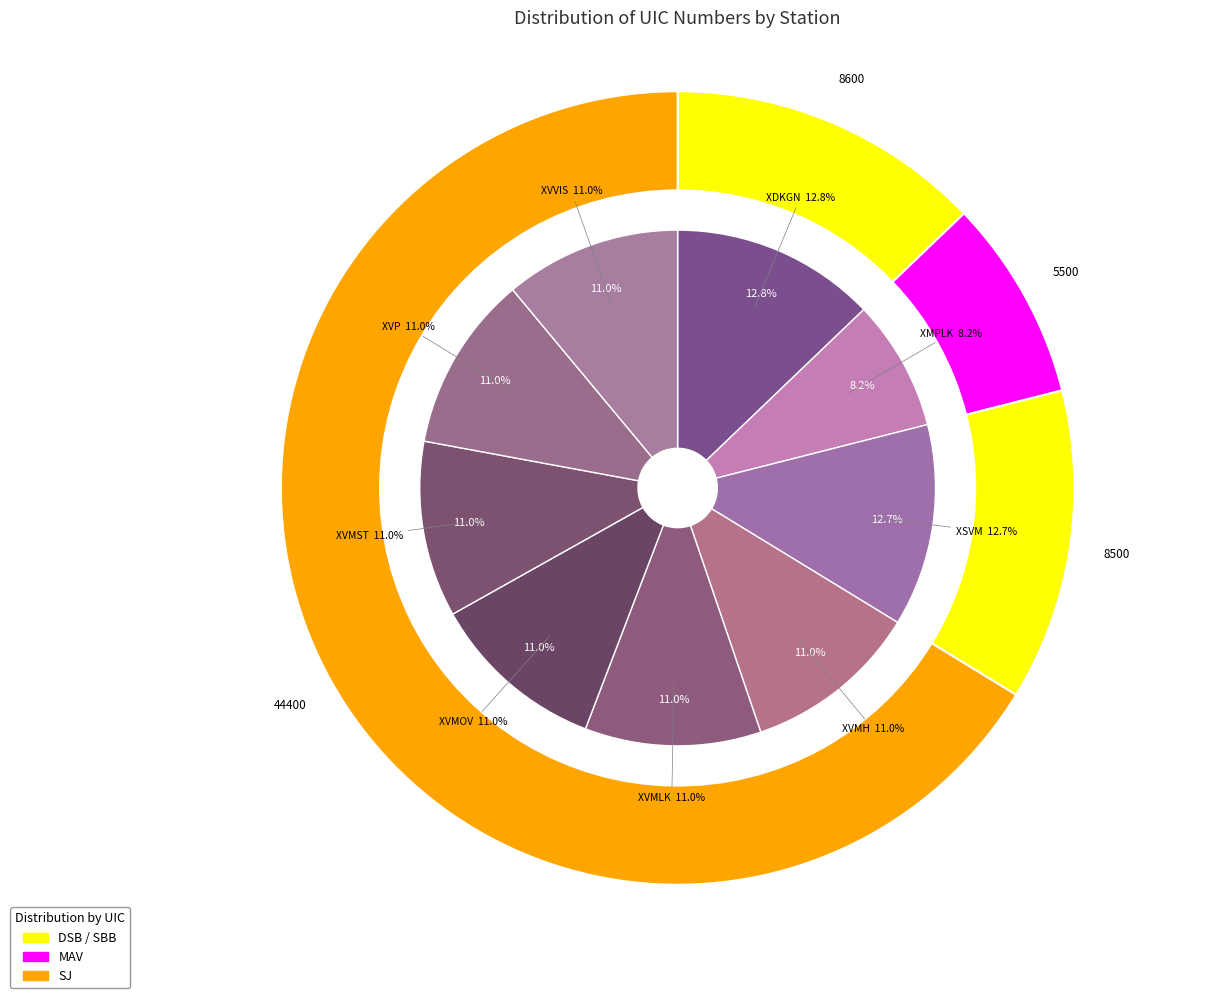

To the nearest percent, what percentage of the pie is XDKGN?

13%